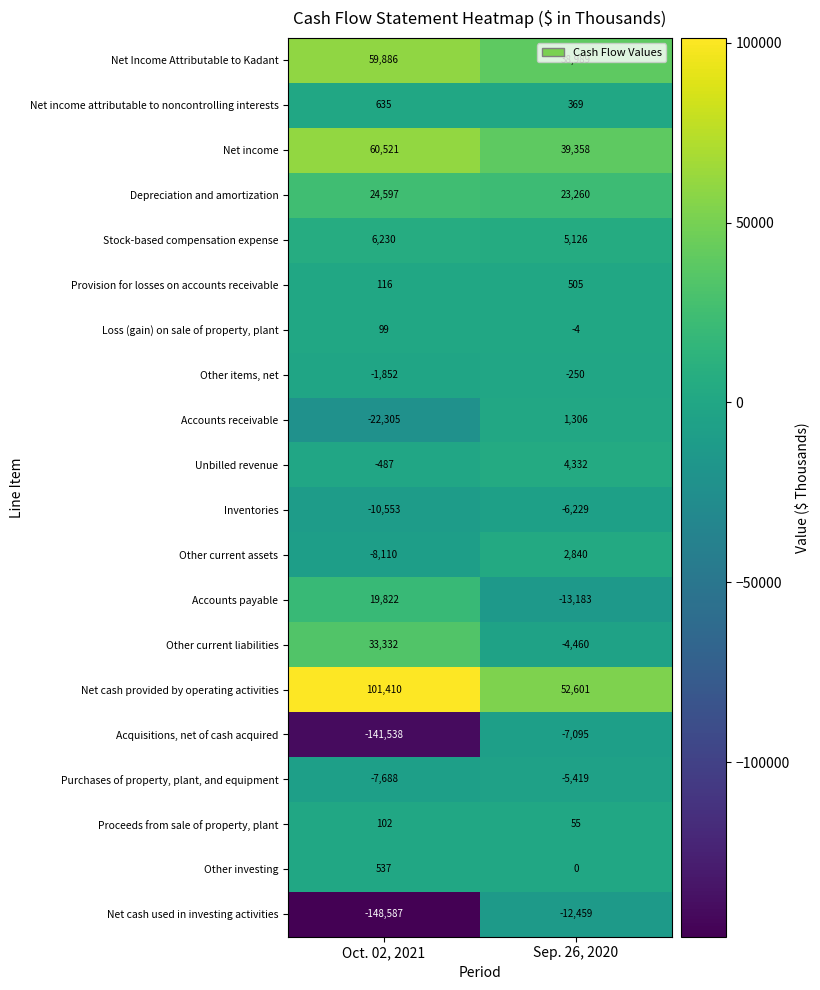

What is the difference between the Net cash provided by operating activities values at Sep. 26, 2020 and Oct. 02, 2021?

48809